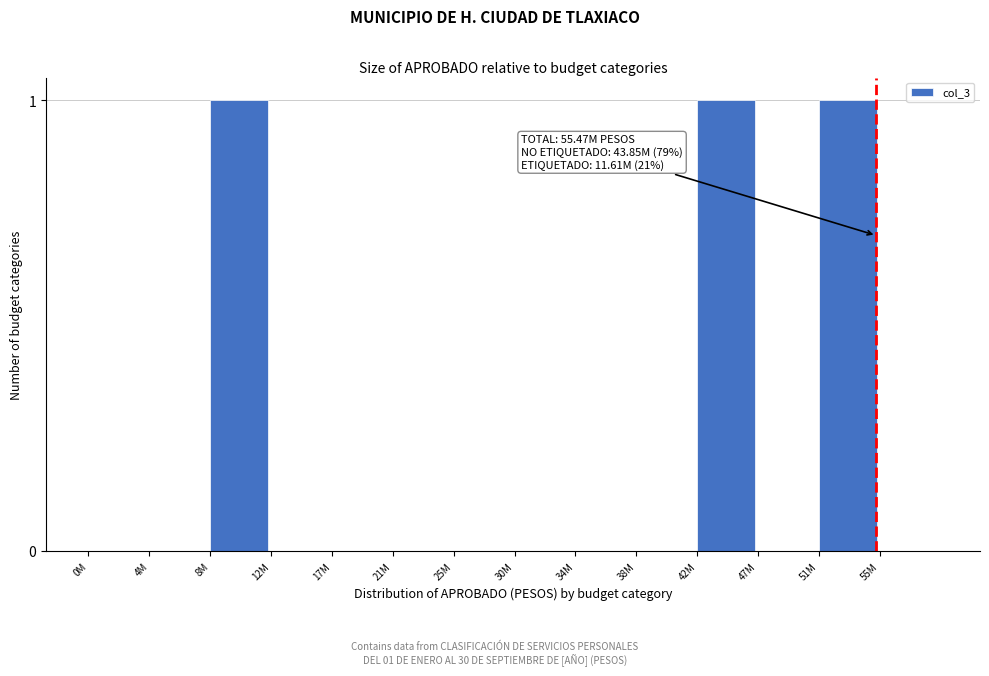

What is the change in value from 17M to 42M?

+1